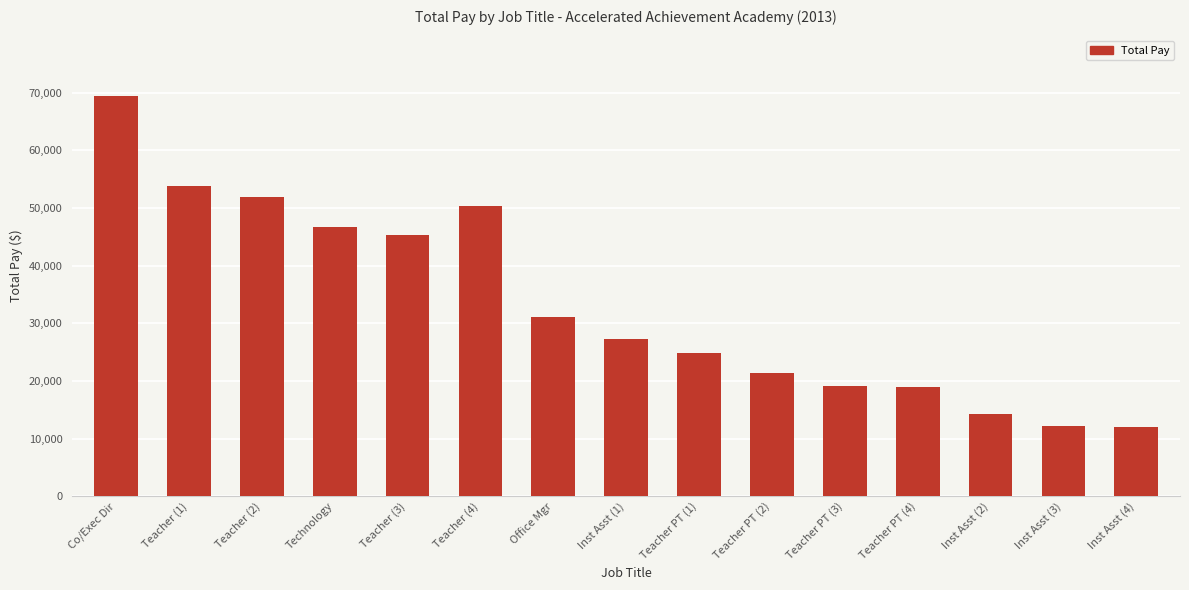

What is the maximum value shown in the chart?

69502